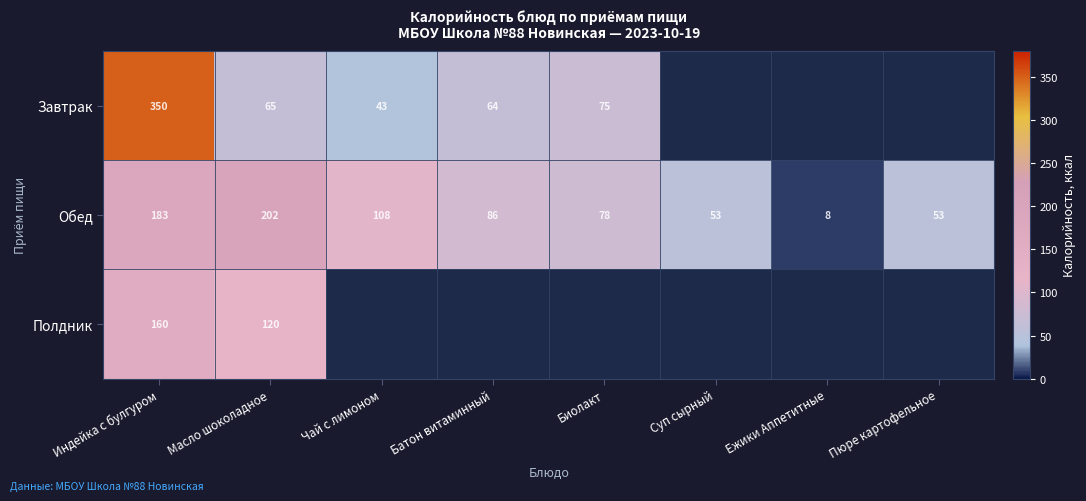

Which has a higher value, Батон витаминный or Биолакт?

Биолакт